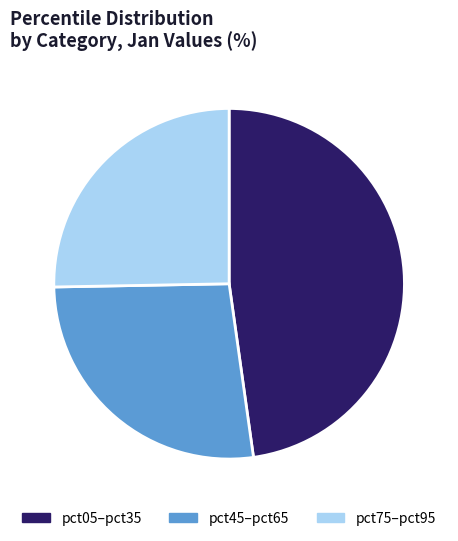

How many slices are in this pie chart?

3